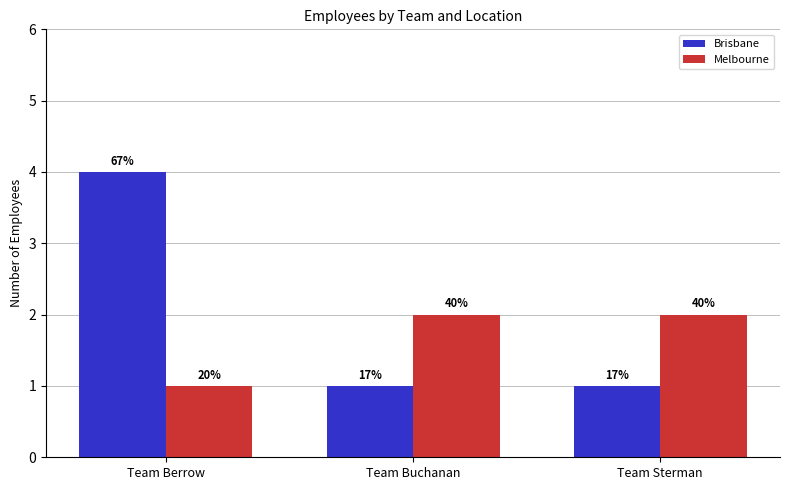

What is the maximum value for Brisbane?

4